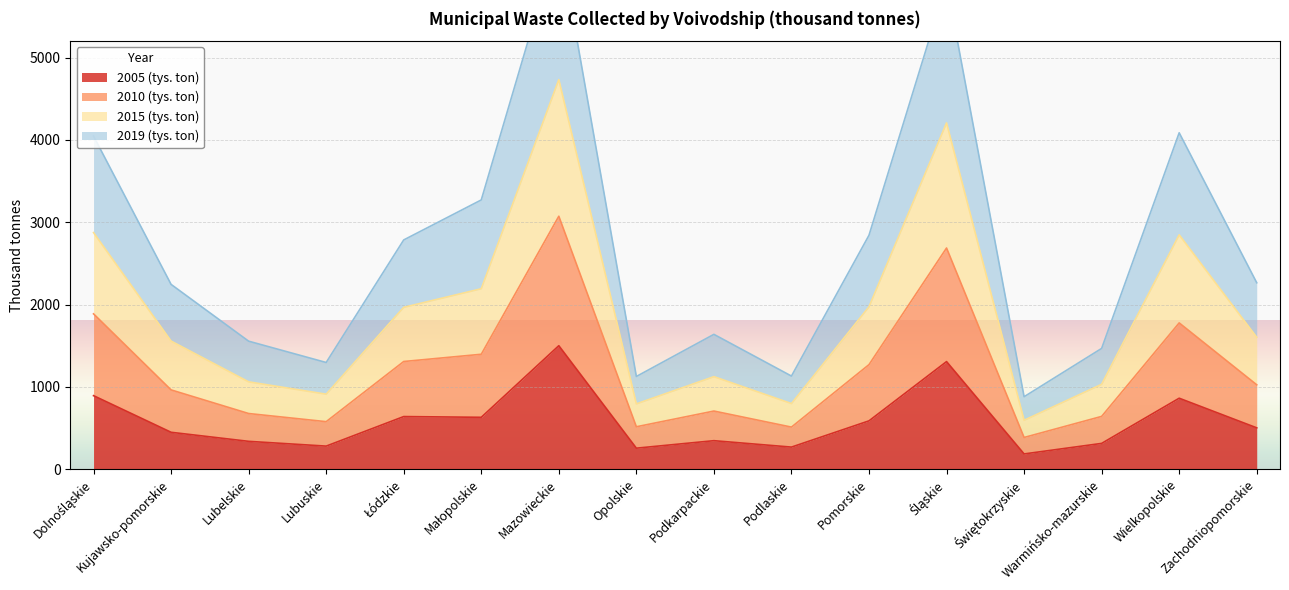

What is the spread (max minus min) of values at Świętokrzyskie?

695